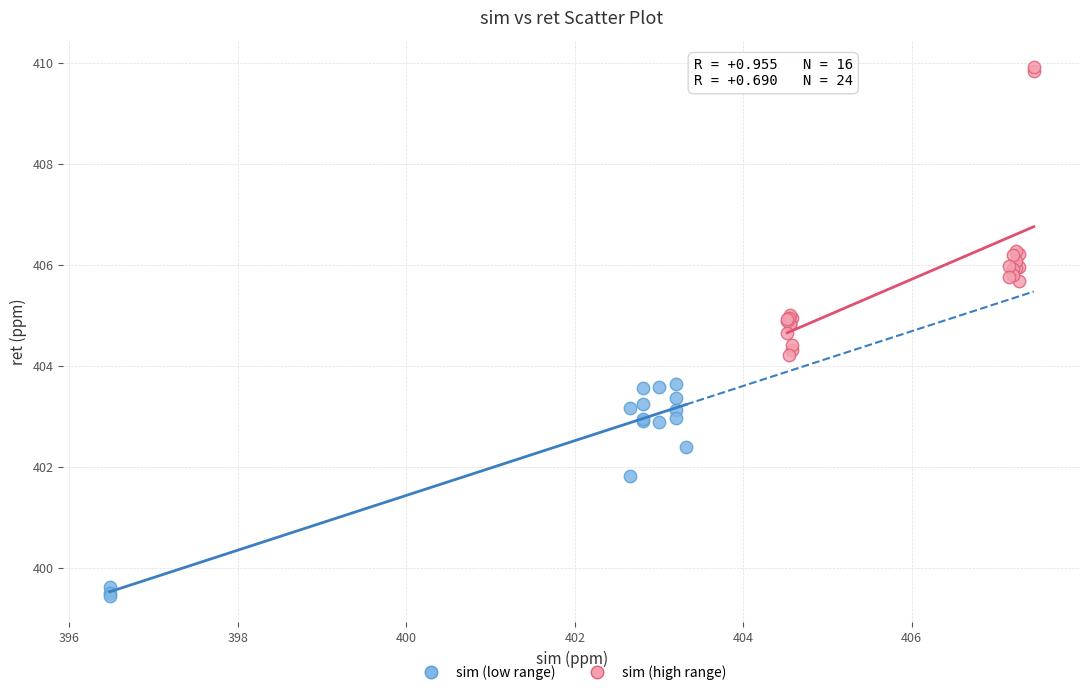

Which series contains the lowest Y value?

sim (low range)